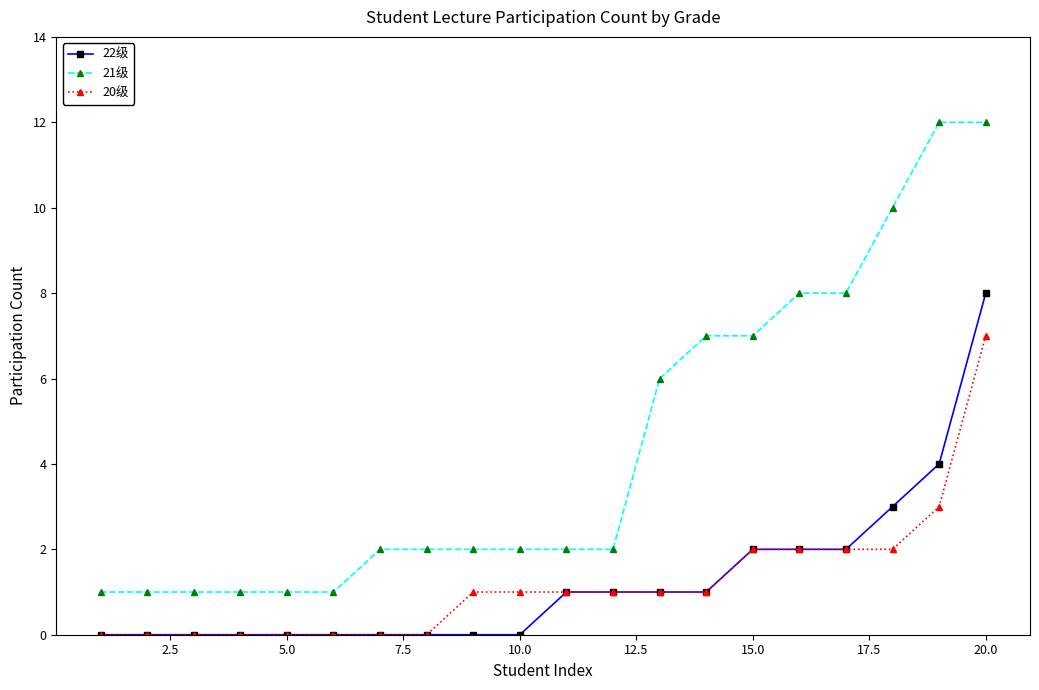

Rank the series by their maximum value, from highest to lowest.

21级, 22级, 20级